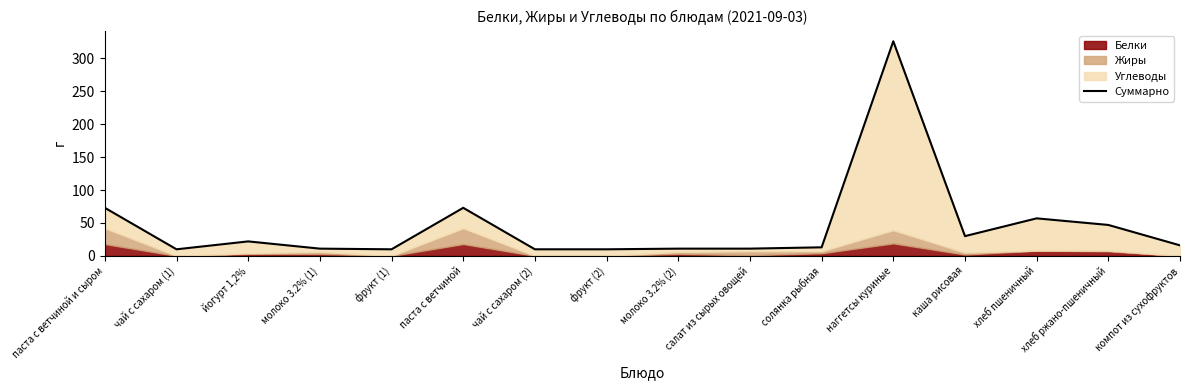

Does the chart display data point markers on the line(s)?

No